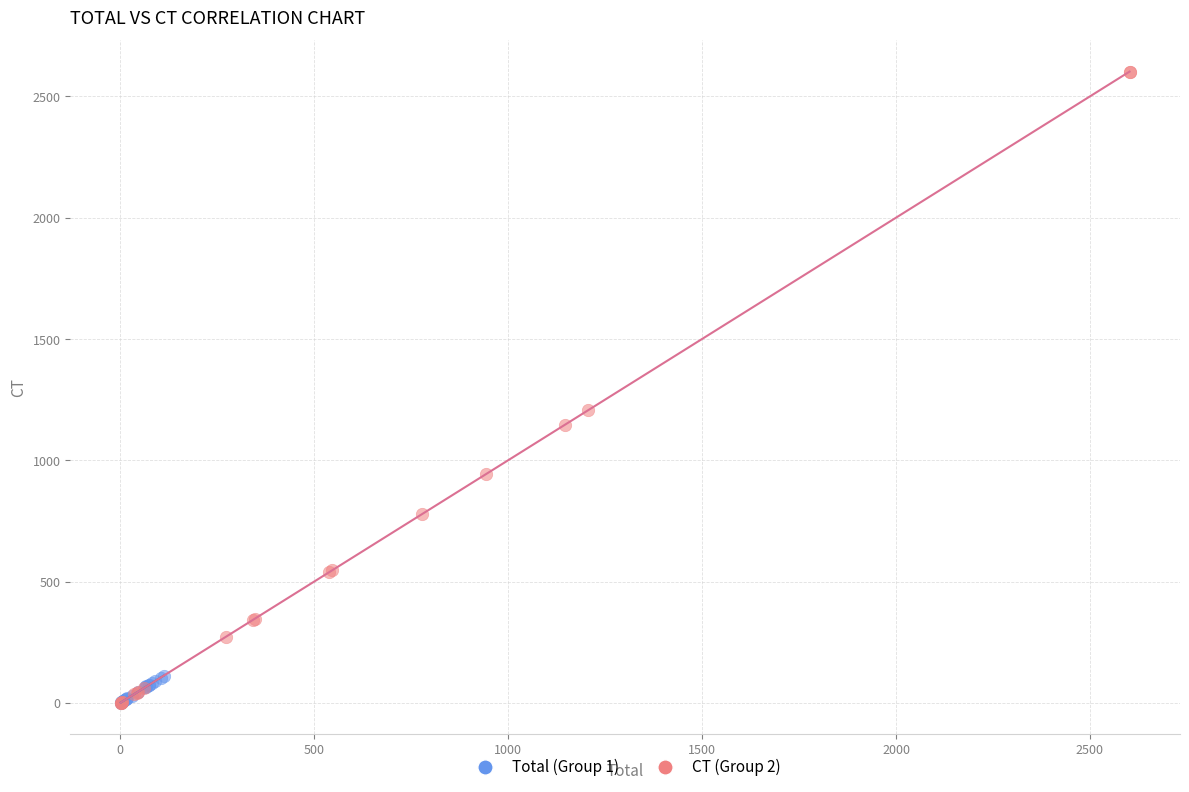

What are all the series names shown in the legend?

Total (Group 1), CT (Group 2)